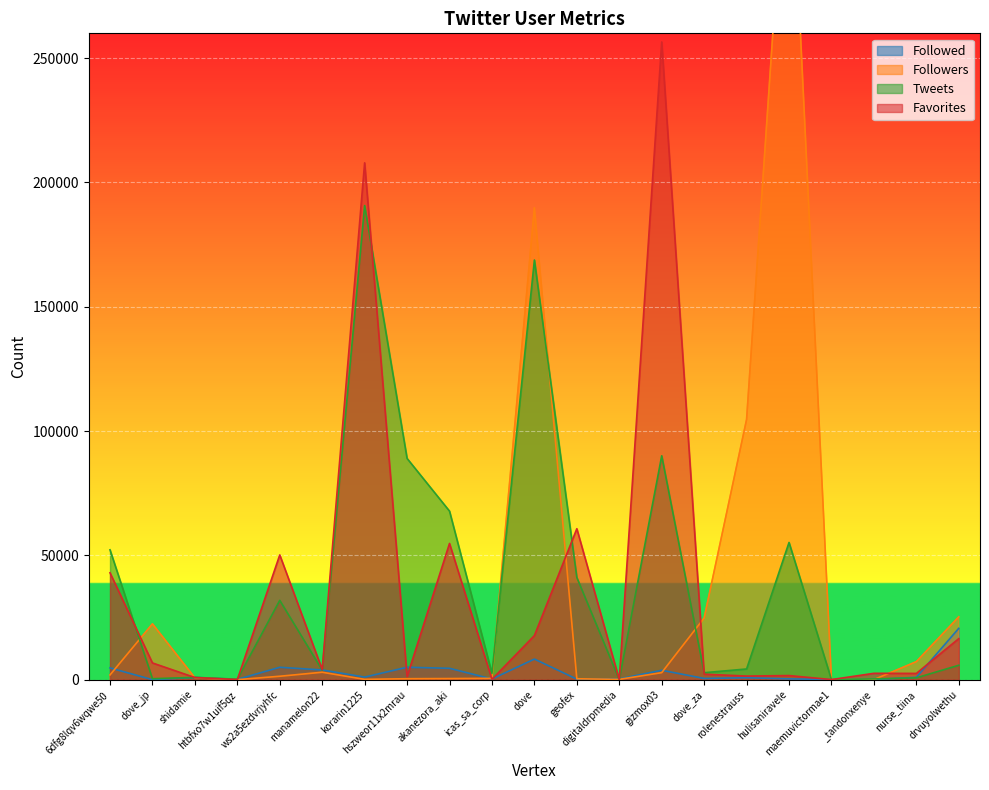

Is it true that Followed equals 3905 at manamelon22?

True